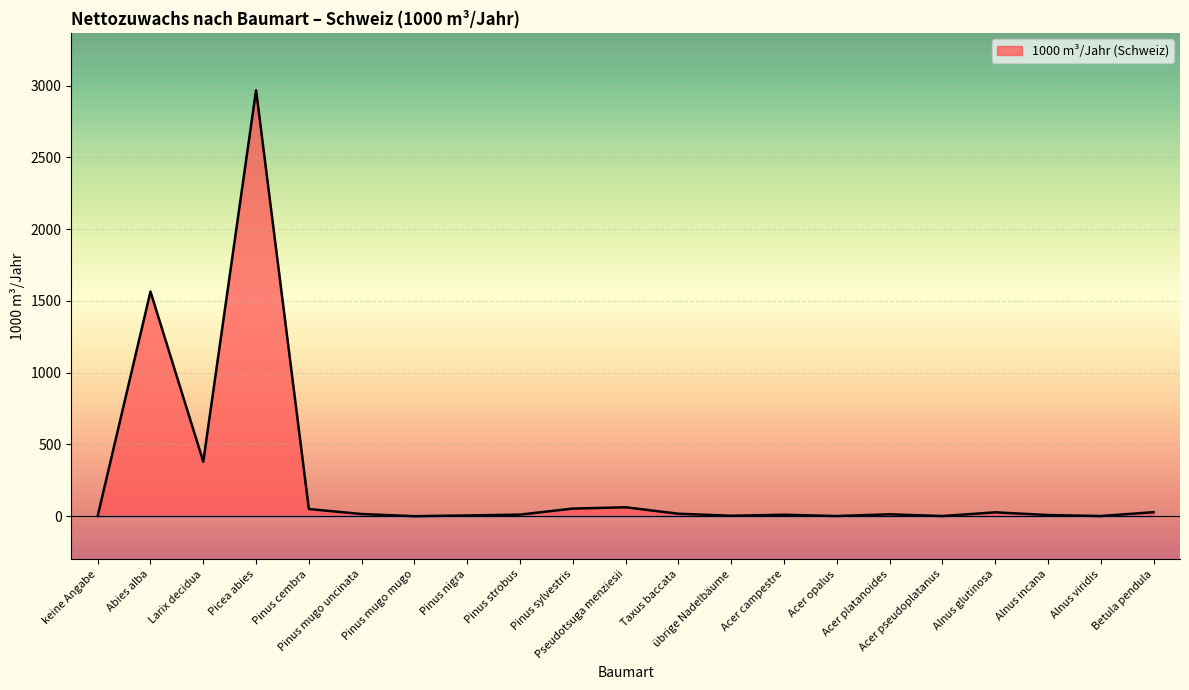

Reading left to right, what are all the values shown in this chart?

0	1564	379	2967	49	14	-1	4	10	52	61	16	2	9	0	12	0	26	7	0	27